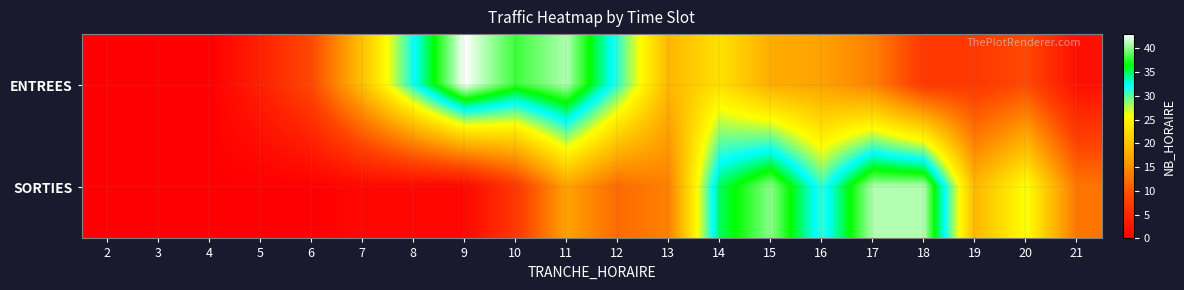

Reading left to right, extract all data points from this chart.

ENTREES: 2=0	3=0	4=0	5=4	6=9	7=20	8=32	9=43	10=38	11=41	12=31	13=19	14=23	15=18	16=17	17=14	18=7	19=7	20=9	21=2
SORTIES: 2=0	3=0	4=0	5=0	6=0	7=1	8=1	9=1	10=7	11=17	12=12	13=14	14=35	15=40	16=31	17=41	18=41	19=19	20=26	21=13